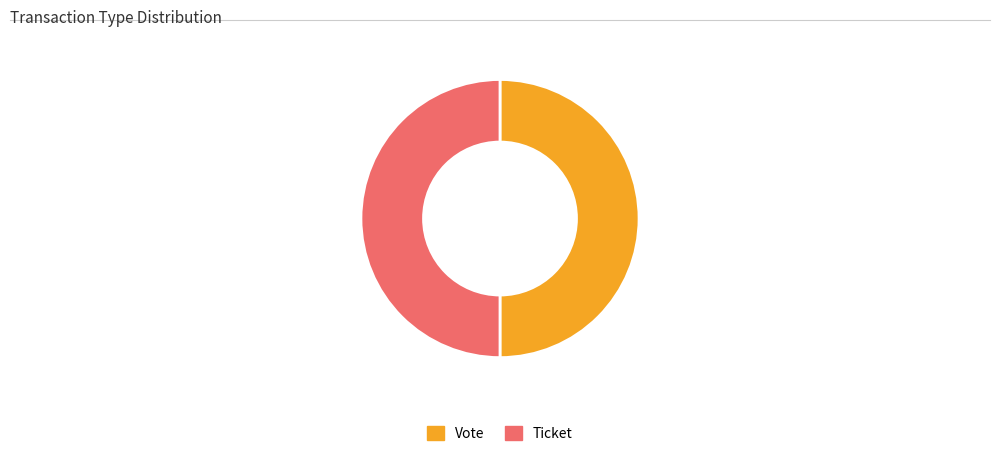

Do Ticket and Vote together represent more than half of the pie?

Yes